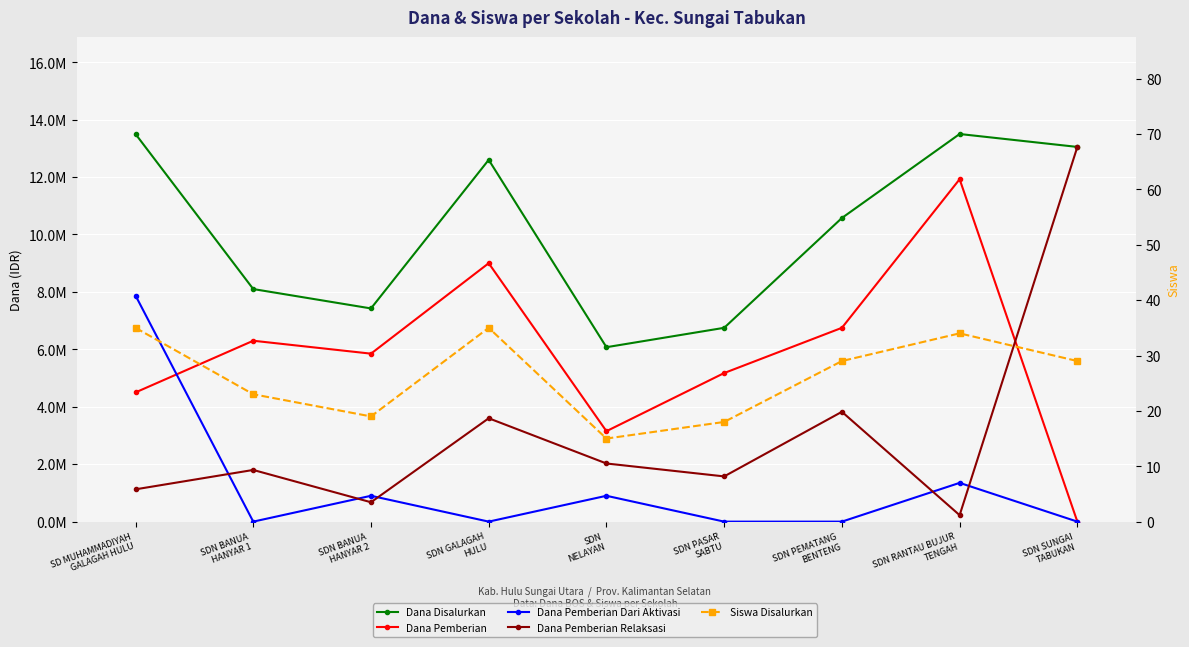

At how many categories does at least one series exceed 8146947?

5